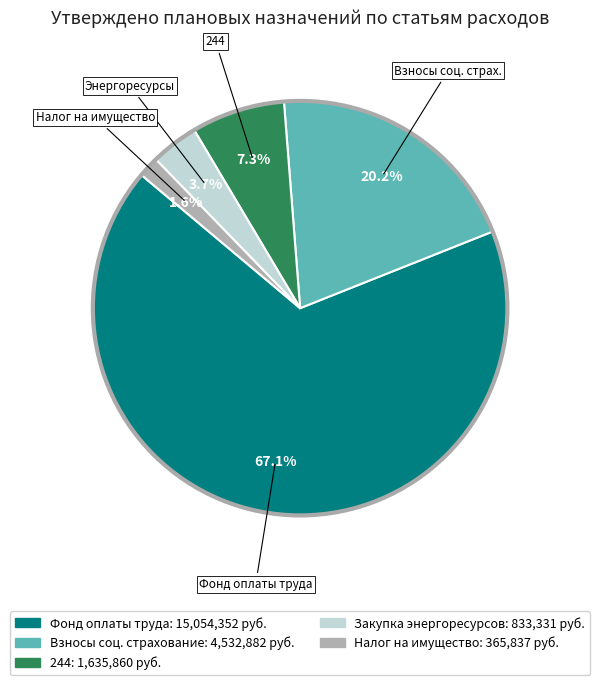

How many segments does this pie chart have?

5